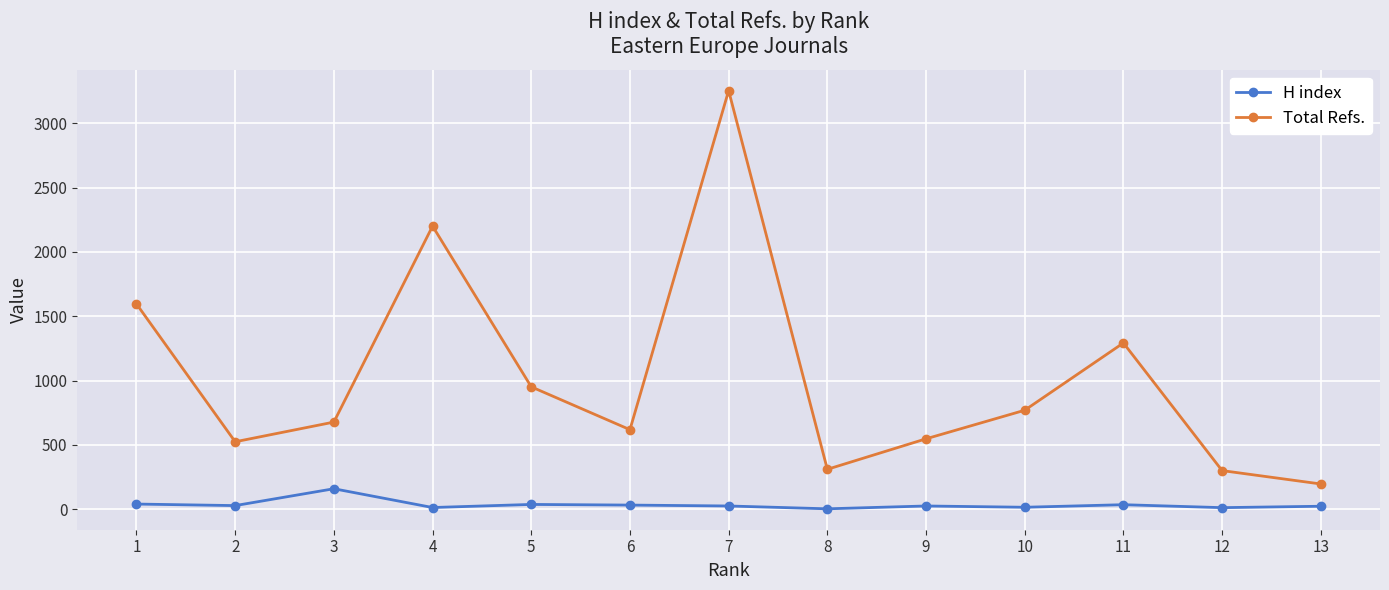

List the series in order of their peak value, highest first.

Total Refs., H index